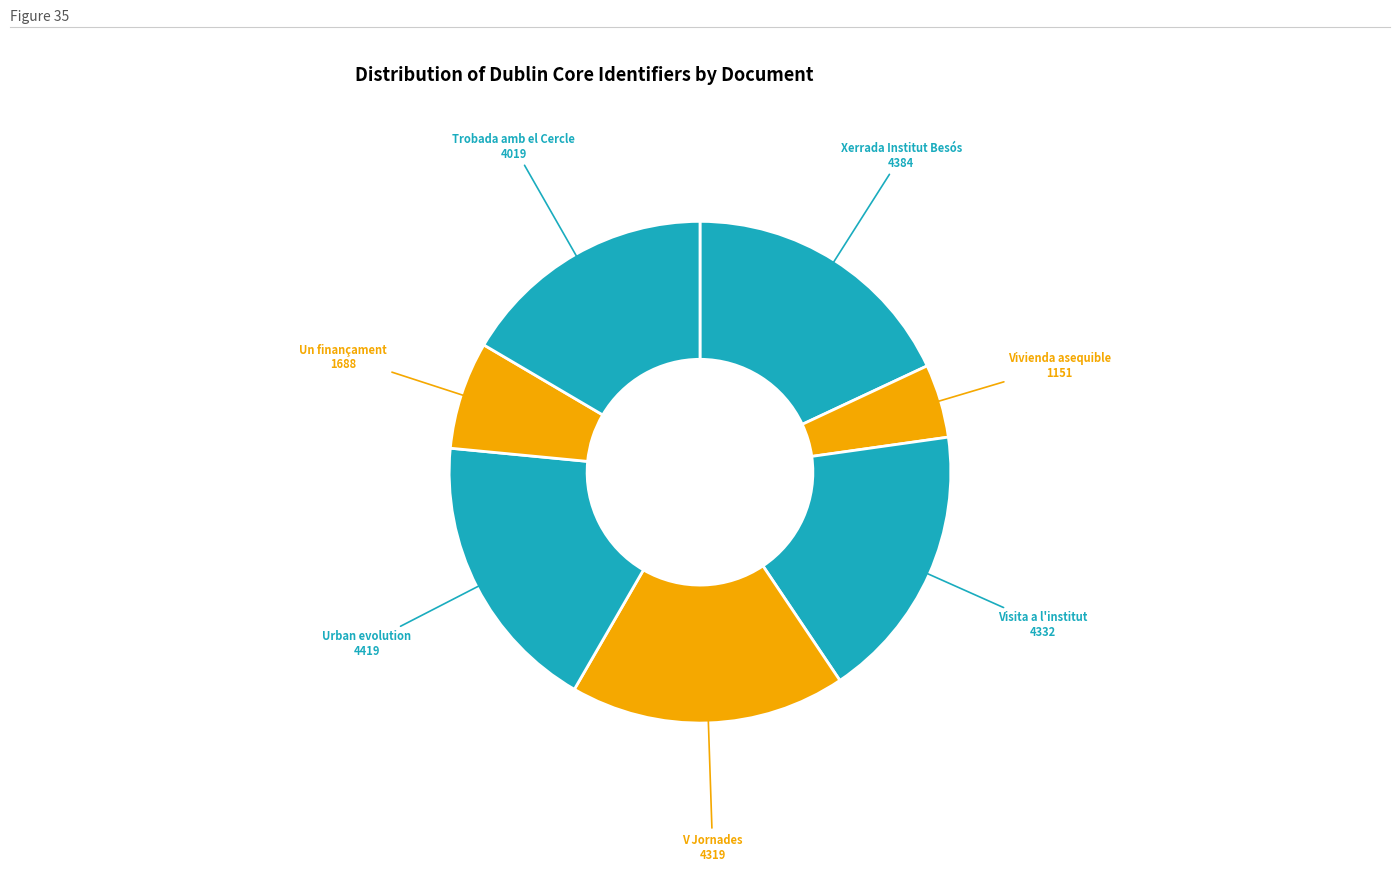

Approximately how many times larger is the value at Vivienda asequible compared to Un finançament?

0.7